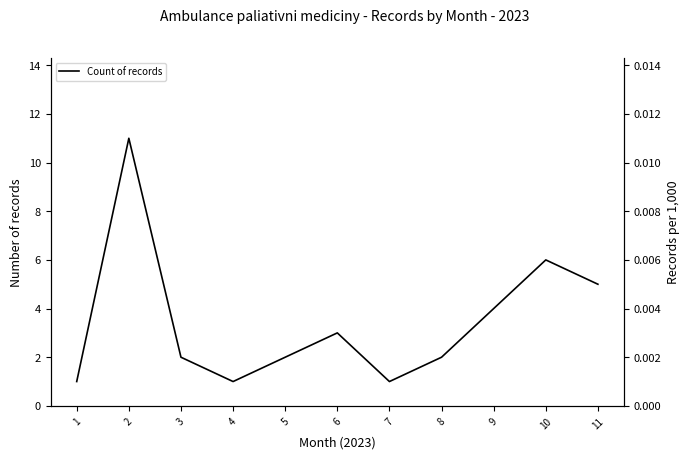

At which category does the chart reach its minimum across all series?

1